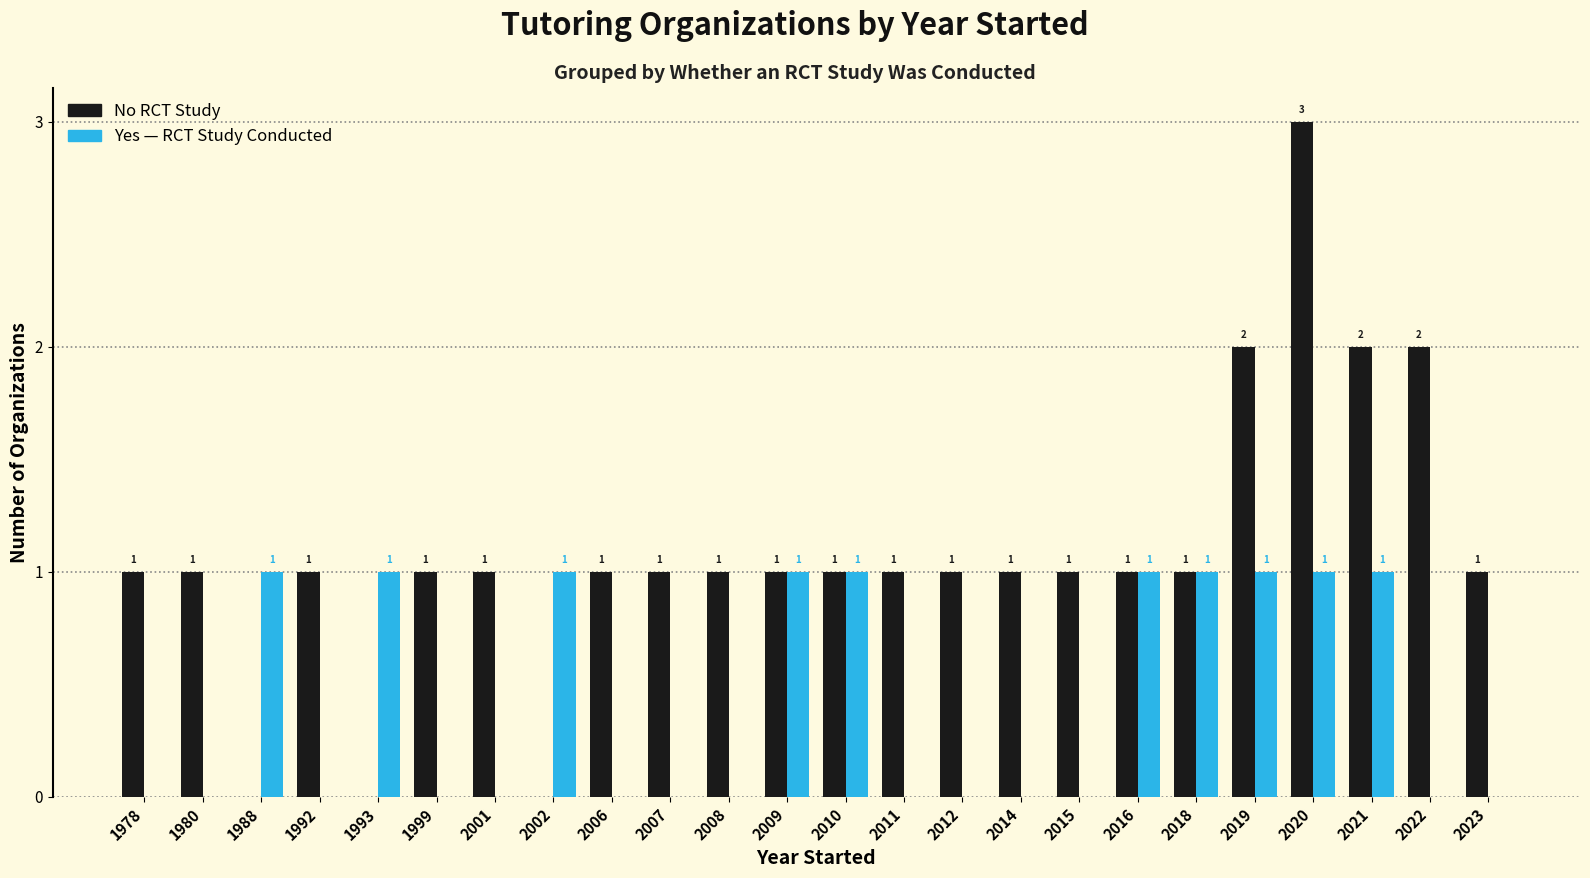

At which category is the sum across all series the highest?

2020